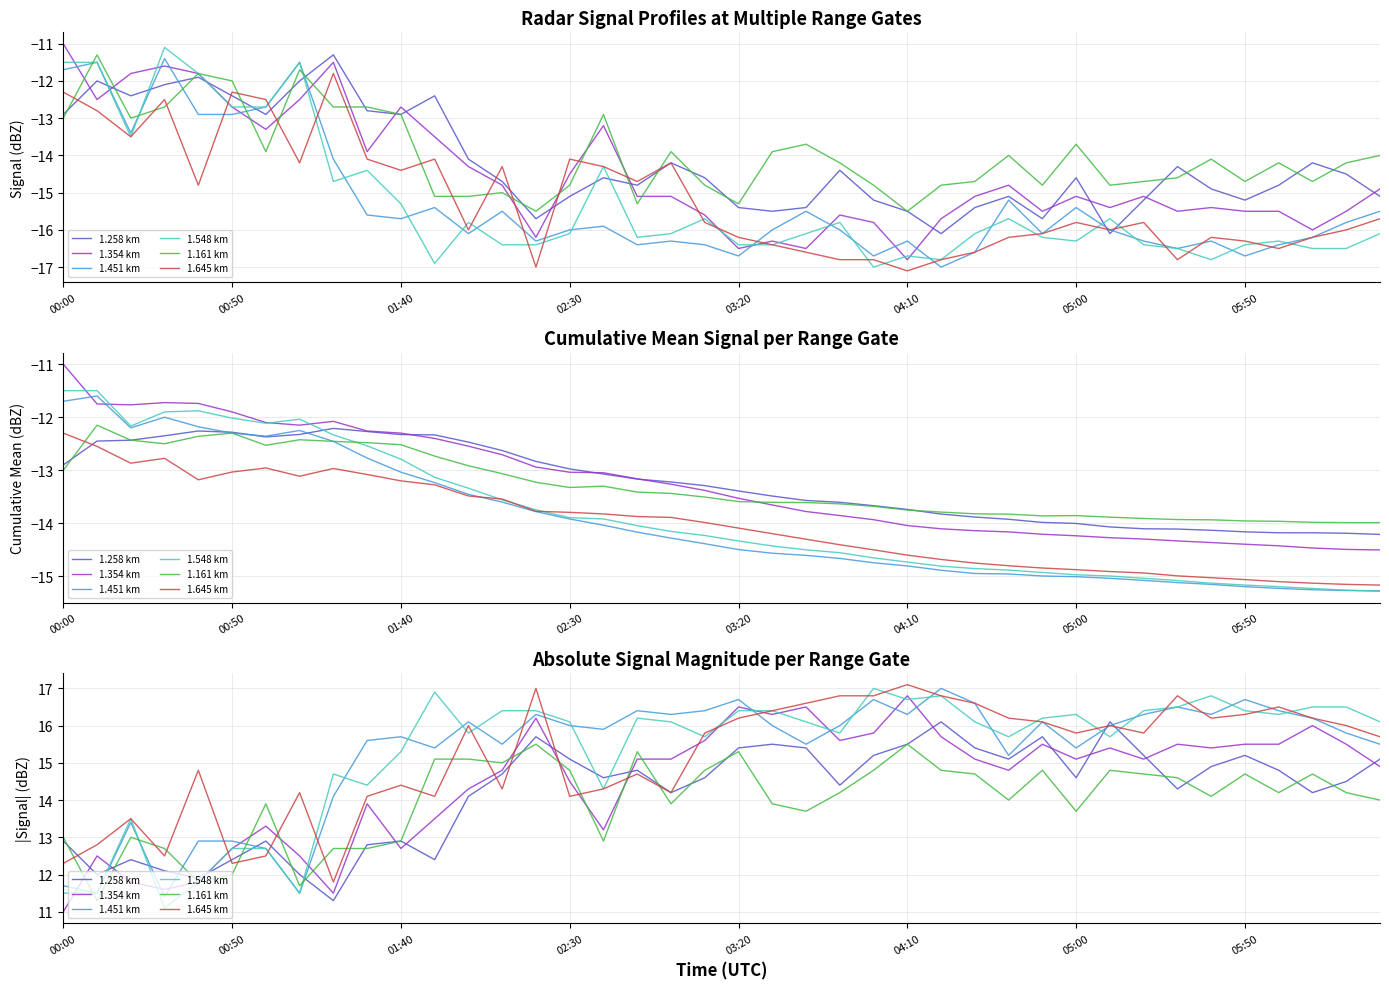

What is the total value across all series at 17?

92.5